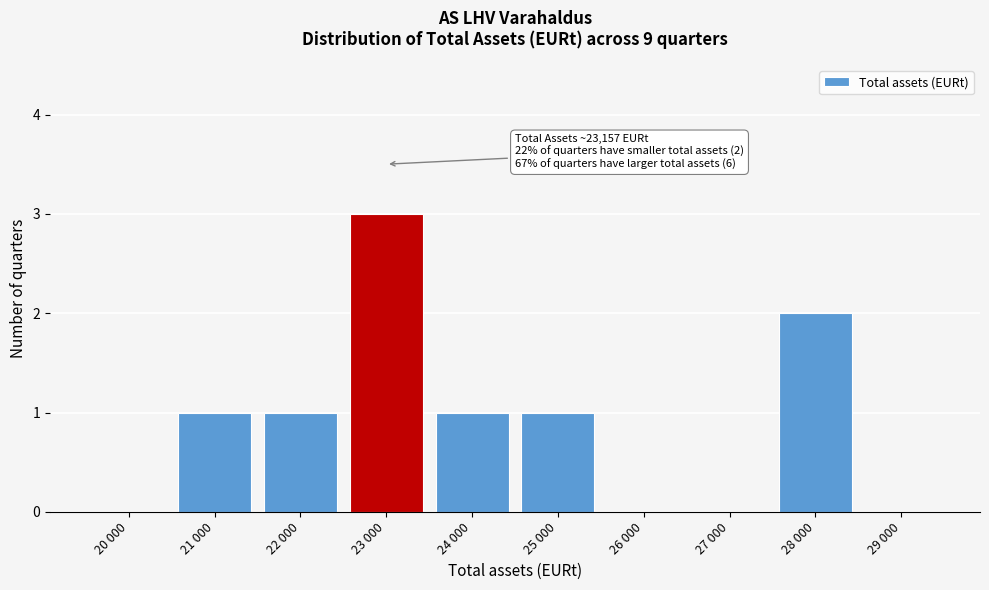

Reading right to left, what are all the values shown in this chart?

29 000=0	28 000=2	27 000=0	26 000=0	25 000=1	24 000=1	23 000=3	22 000=1	21 000=1	20 000=0